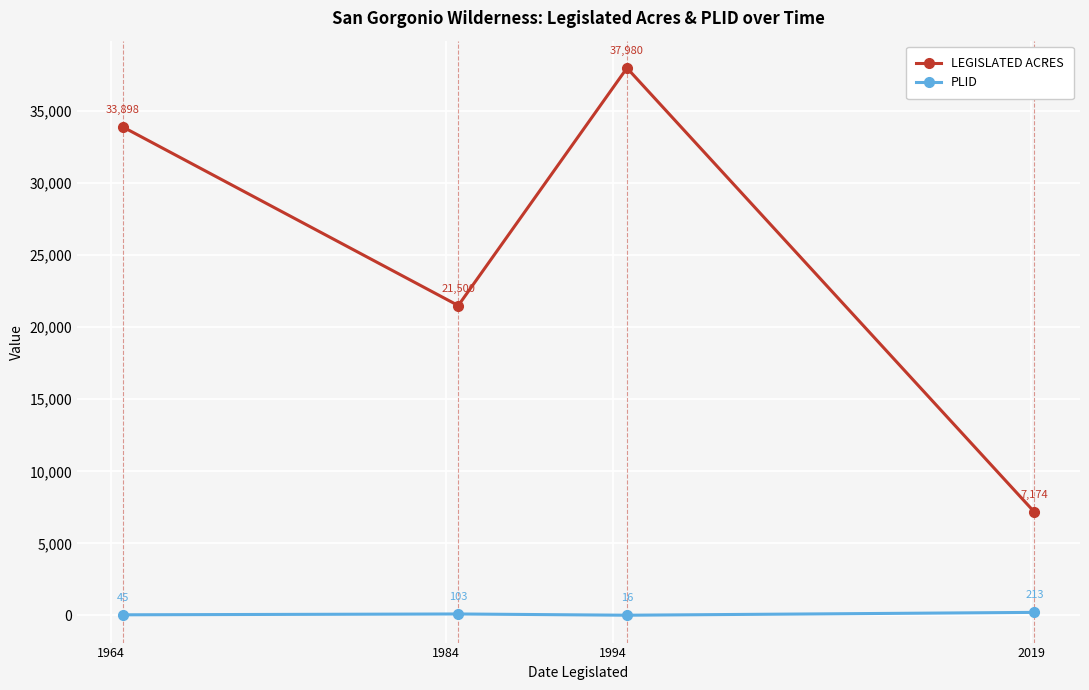

In PLID, how many points are higher than both neighbors (excluding endpoints)?

1